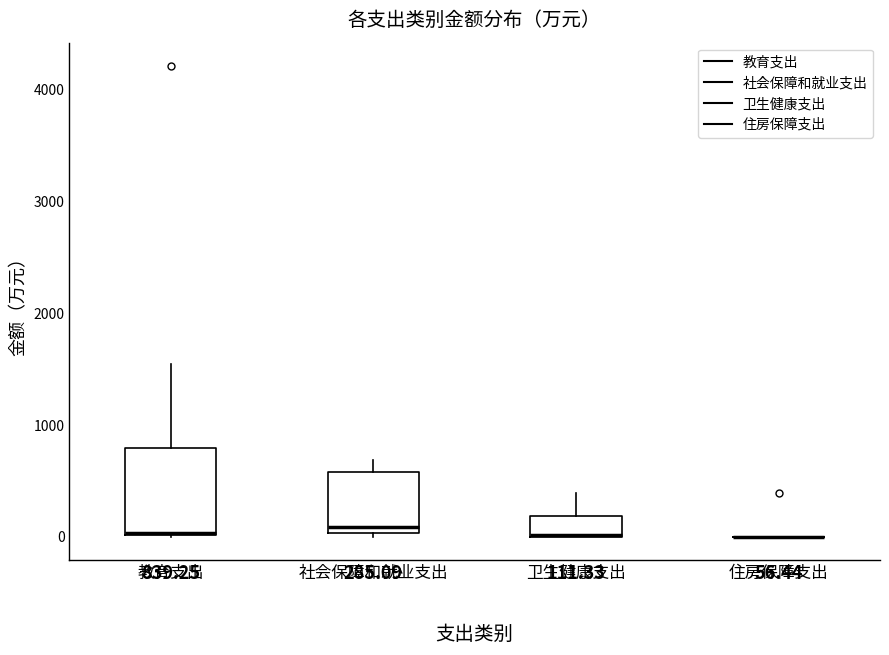

Comparing the boxes themselves (not the whiskers), which one is the tallest?

教育支出